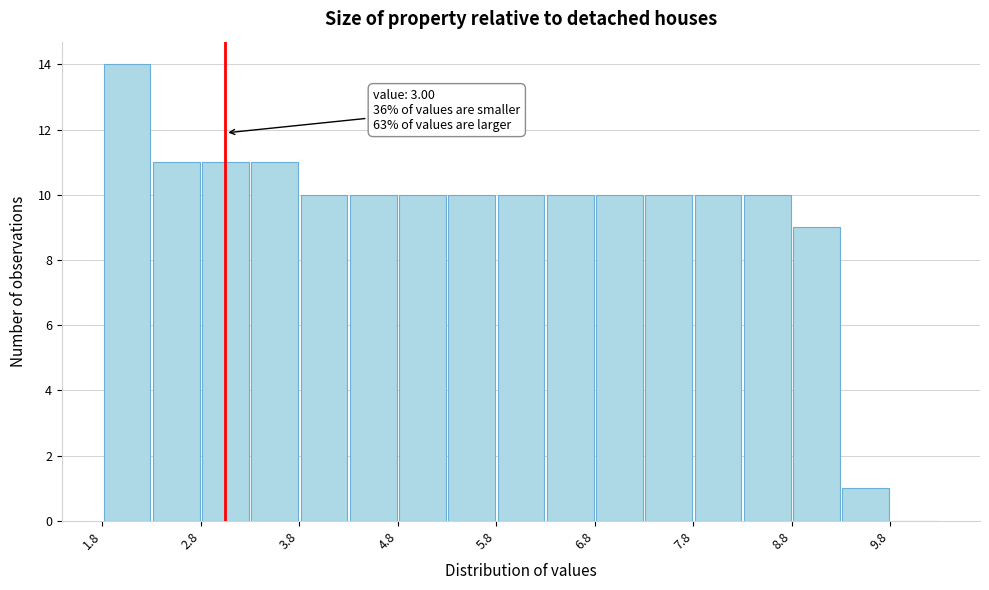

Which range on the x-axis has the tallest bar?

1.75 to 2.25